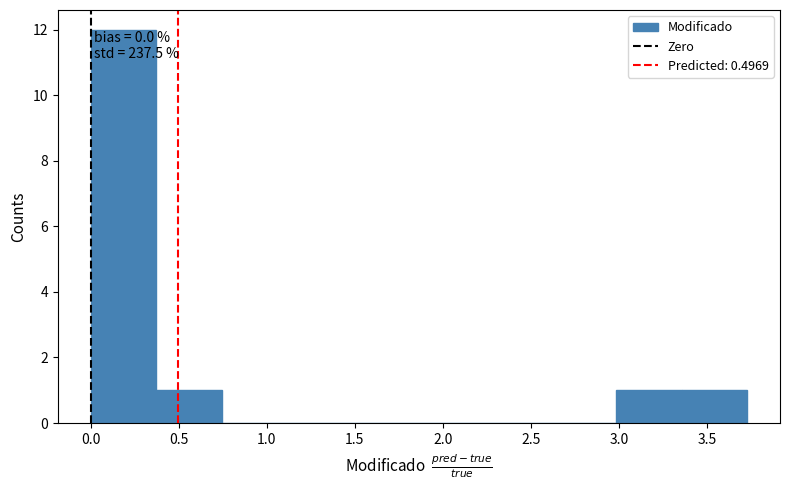

Which range on the x-axis has the tallest bar?

0.00 to 0.35